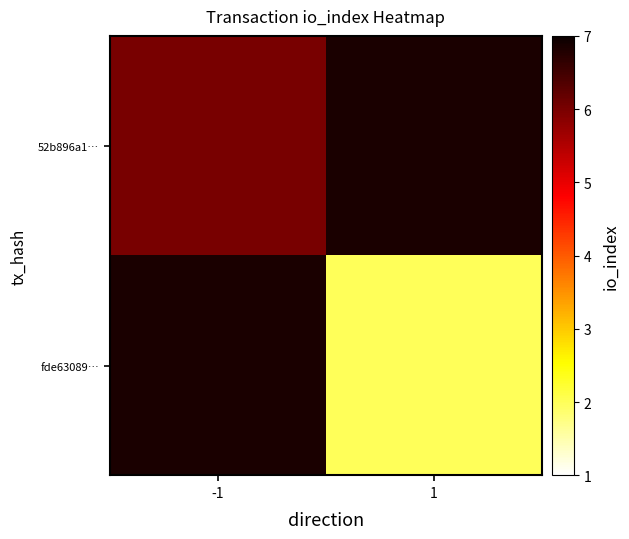

Rank the series by their maximum value, from lowest to highest.

52b896a1…, fde63089…